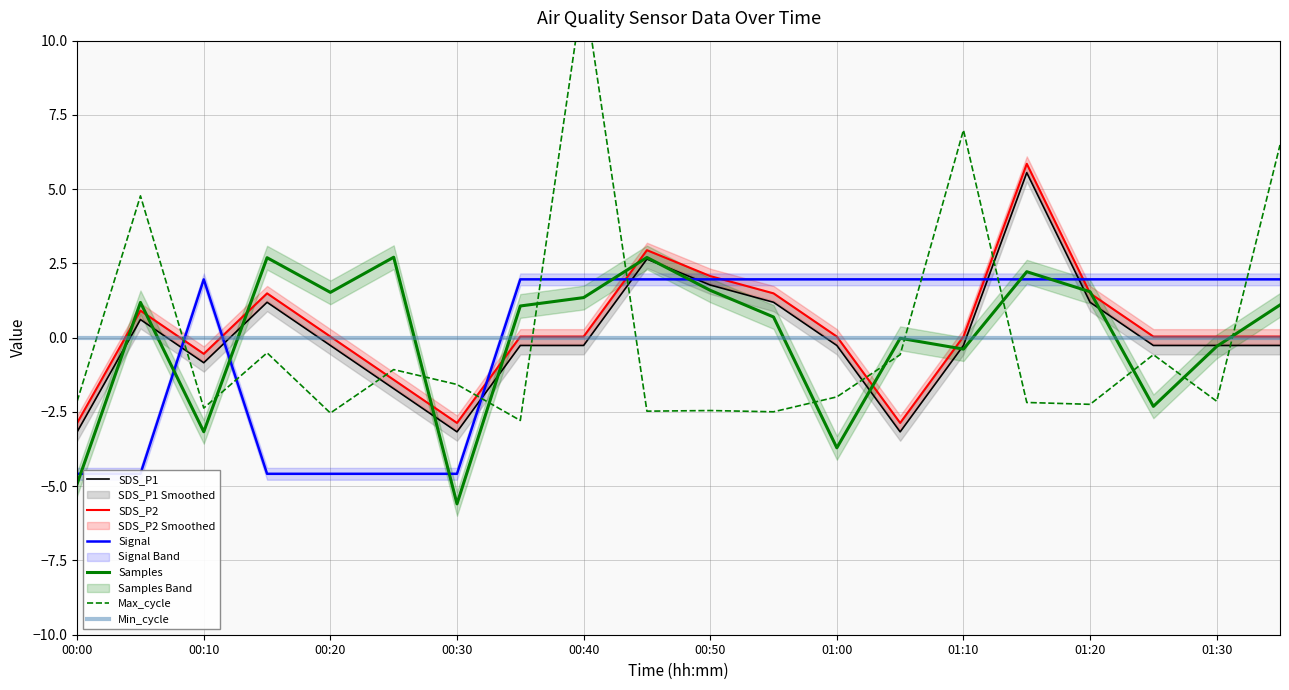

True or false: SDS_P1 and Min_cycle cross at least once.

True